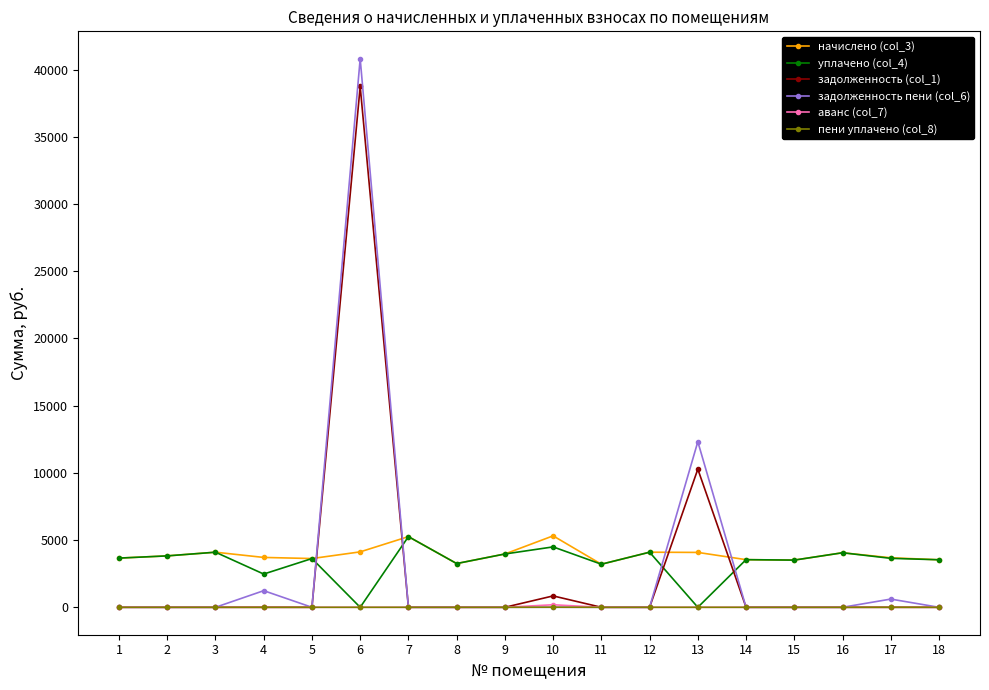

At which category is the sum across all series the highest?

6